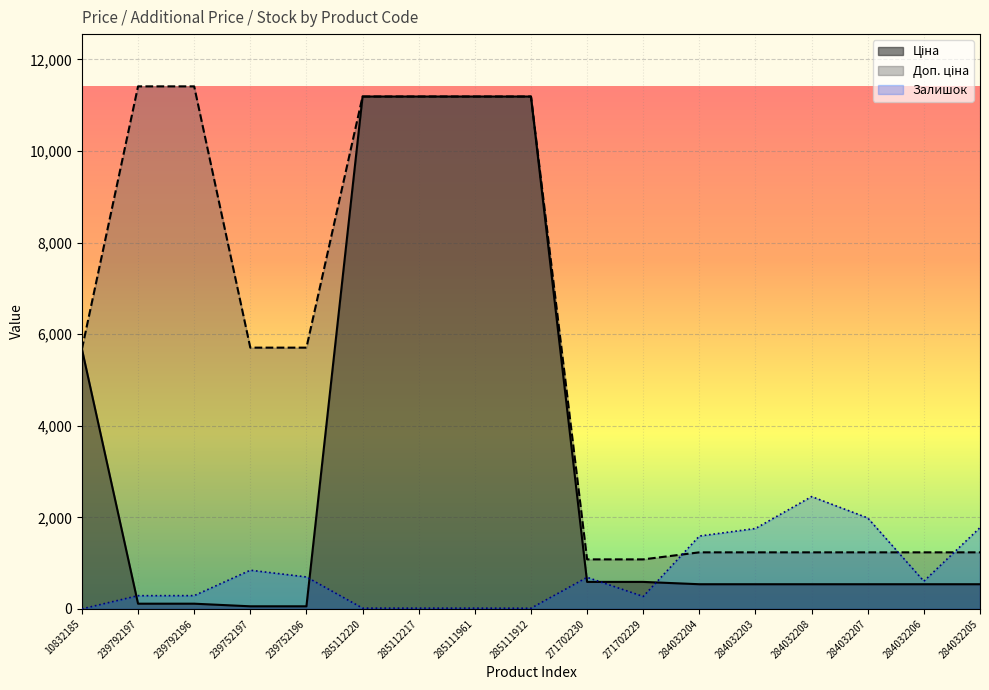

Rank the series at 284032203 from lowest to highest value.

Ціна, Доп. ціна, Залишок